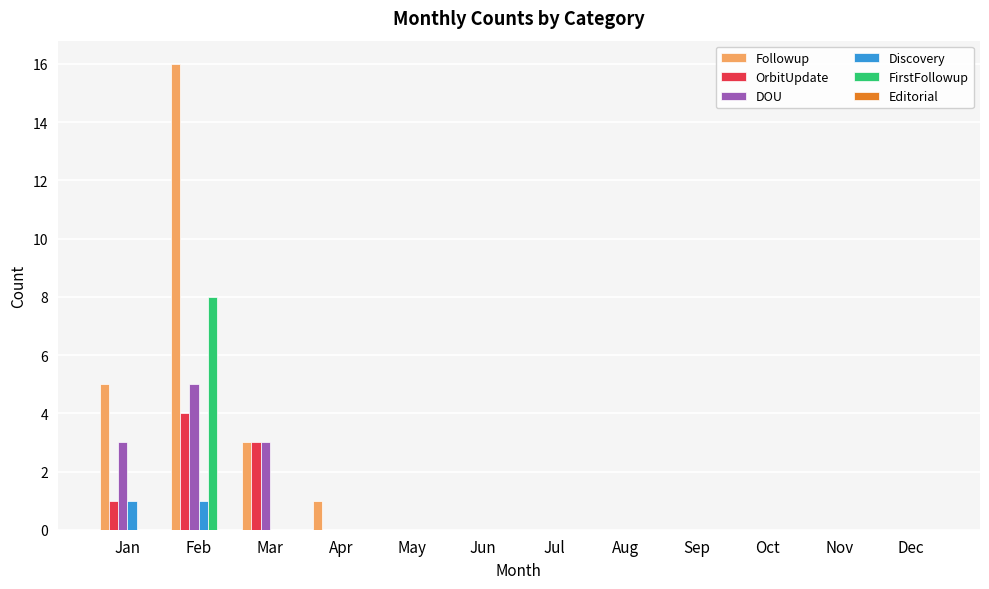

How many groups of bars are there?

12